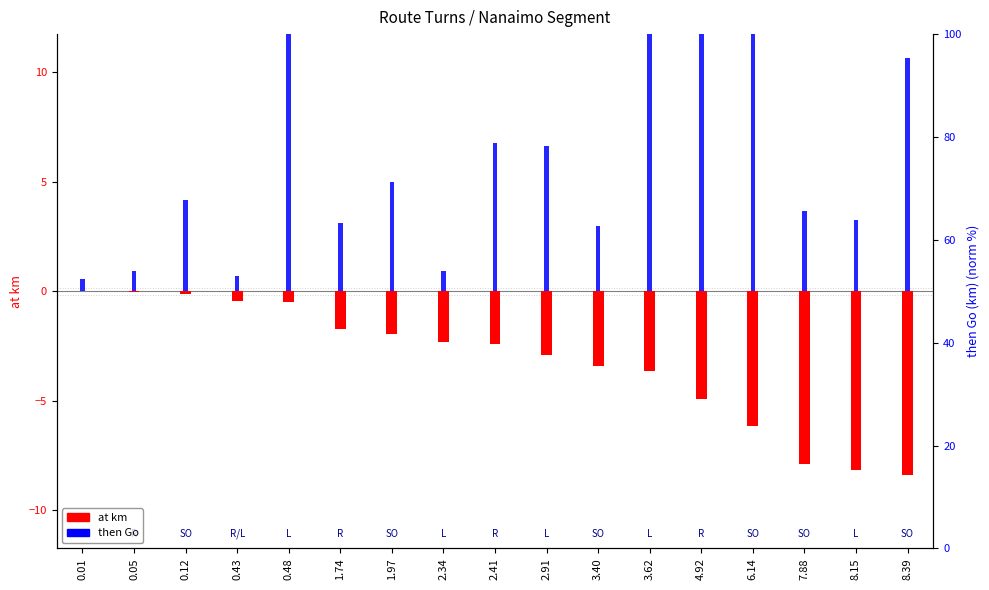

What position from the left is 7.88?

15